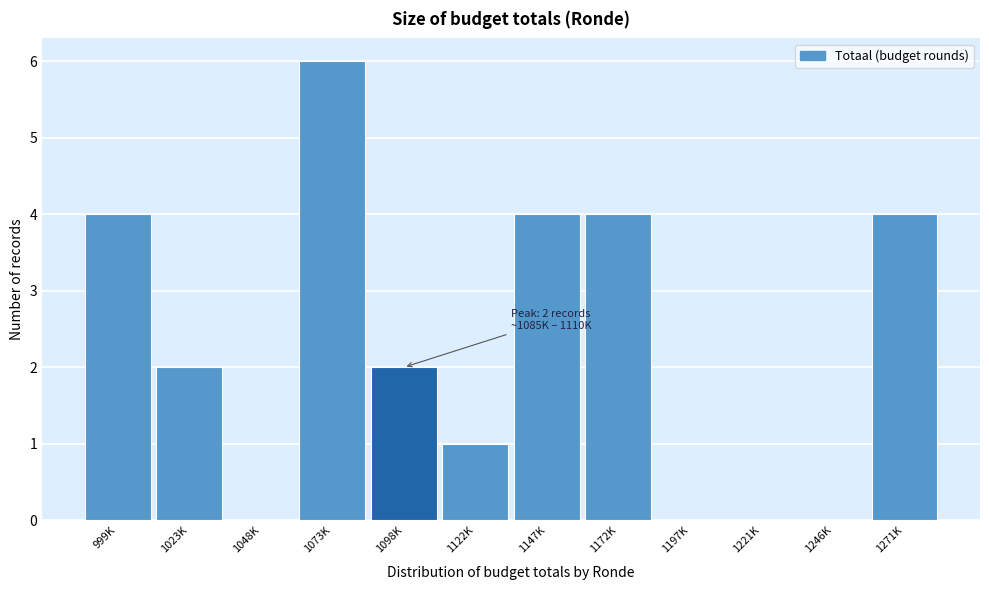

Reading left to right, transcribe all the data shown in this chart.

999K=4	1023K=2	1048K=0	1073K=6	1098K=2	1122K=1	1147K=4	1172K=4	1197K=0	1221K=0	1246K=0	1271K=4